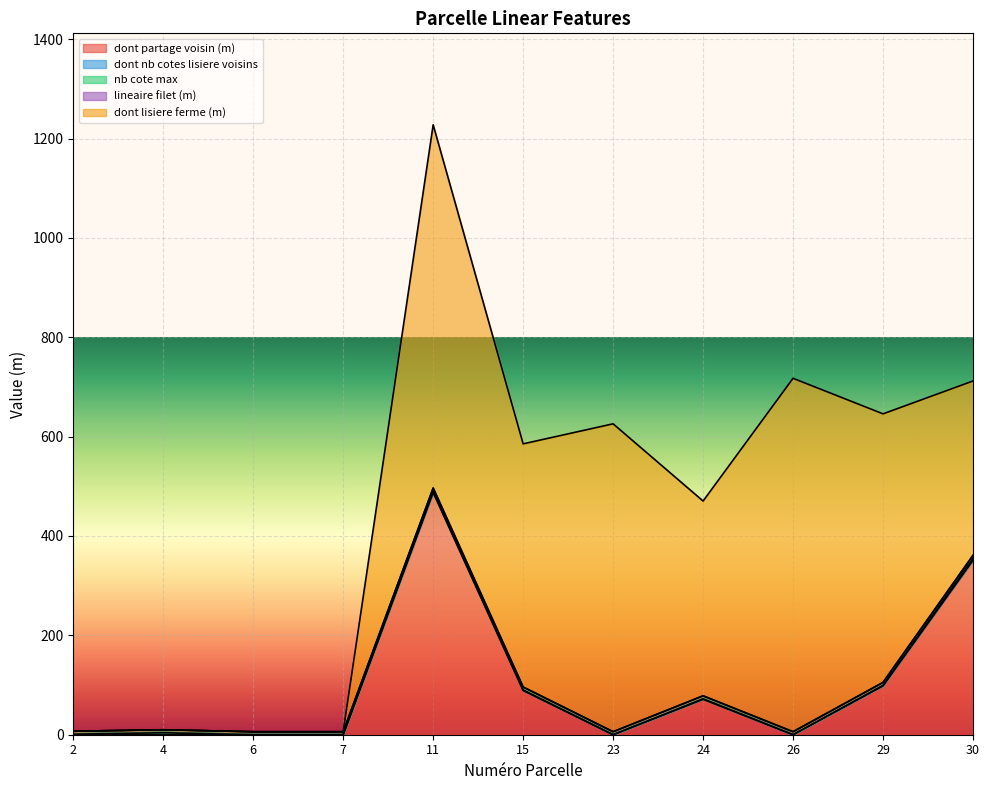

Which series has the widest spread of values?

dont lisiere ferme (m)